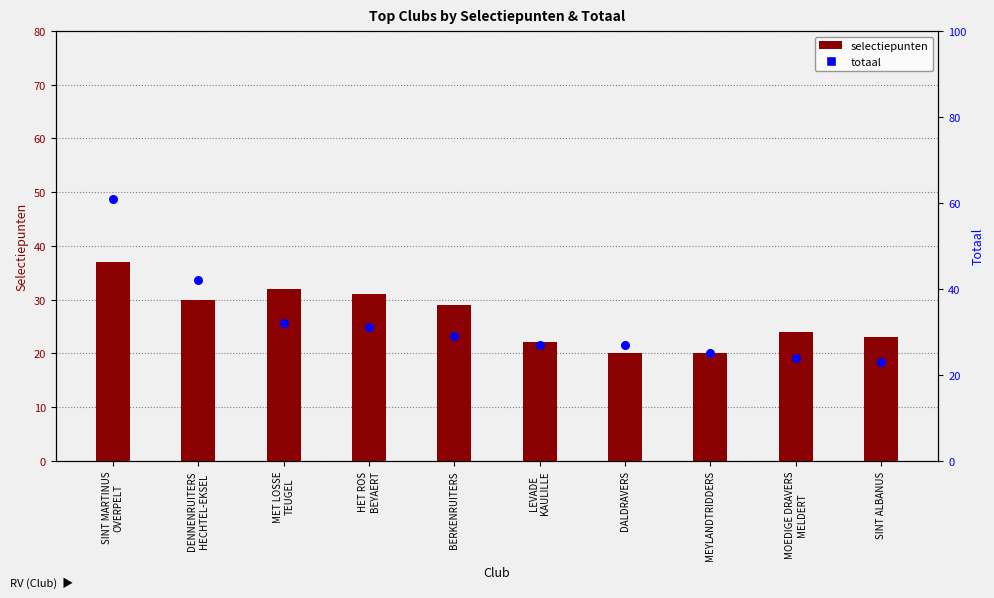

What are all the series names shown in the legend?

selectiepunten, totaal